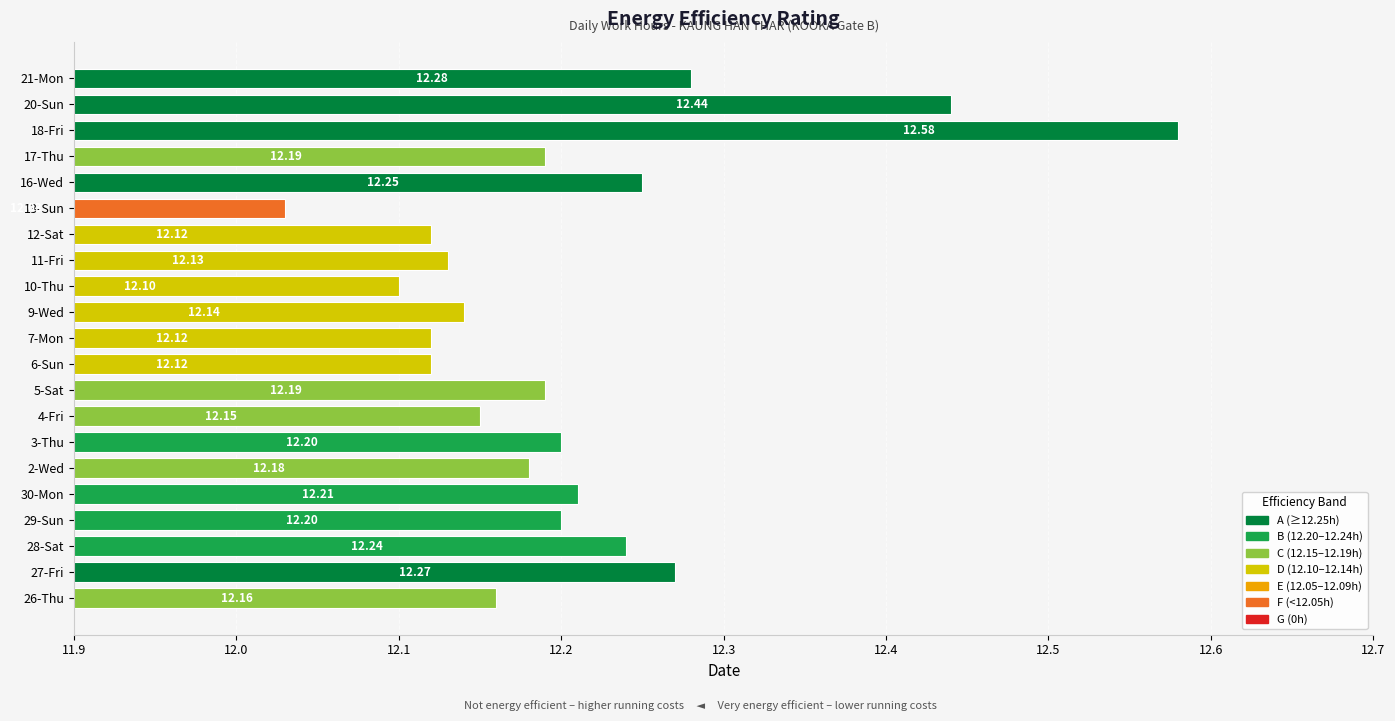

What is the difference between the values at 4-Fri and 18-Fri?

0.4